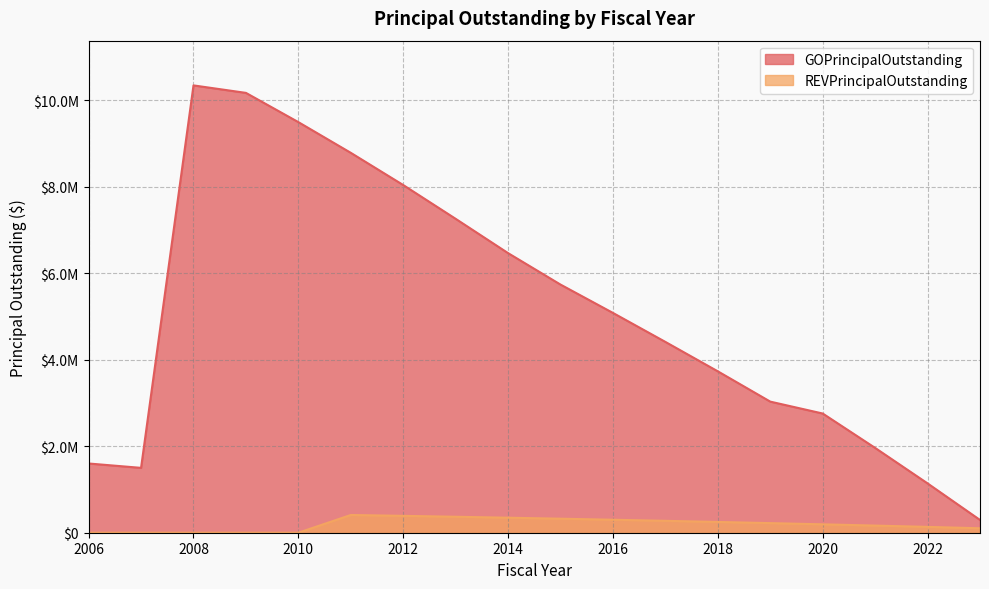

Reading left to right, extract all data points from this chart.

GOPrincipalOutstanding: 2006=1600000.0	2007=1498967.1	2008=10338457.0	2009=10165624.5	2010=9489836.9	2011=8780123.0	2012=8035577.0	2013=7254810.9	2014=6461747.1	2015=5735000.0	2016=5080000.0	2017=4410000.0	2018=3730000.0	2019=3030000.0	2020=2755000.0	2021=1960000.0	2022=1140000.0	2023=295000.0
REVPrincipalOutstanding: 2006=0.0	2007=0.0	2008=0.0	2009=0.0	2010=0.0	2011=410000.0	2012=390000.0	2013=369000.0	2014=347000.0	2015=324000.0	2016=300000.0	2017=275000.0	2018=249000.0	2019=222000.0	2020=194000.0	2021=165000.0	2022=135000.0	2023=103000.0